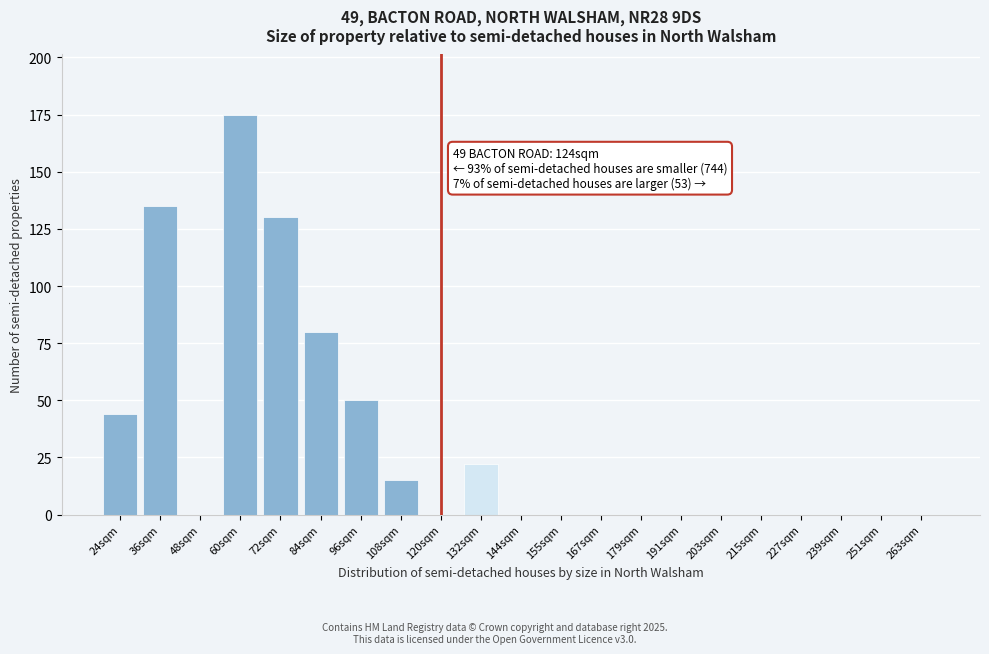

Reading left to right, list all the values displayed in this chart.

24sqm=44	36sqm=135	48sqm=0	60sqm=175	72sqm=130	84sqm=80	96sqm=50	108sqm=15	120sqm=0	132sqm=22	144sqm=0	155sqm=0	167sqm=0	179sqm=0	191sqm=0	203sqm=0	215sqm=0	227sqm=0	239sqm=0	251sqm=0	263sqm=0